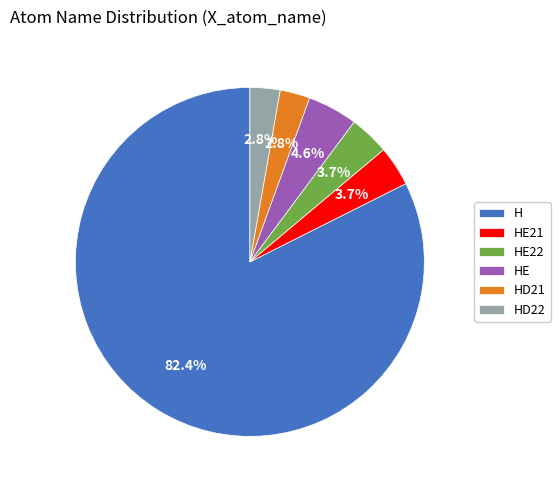

To the nearest percent, what is the difference between the largest and smallest slice percentages?

80%